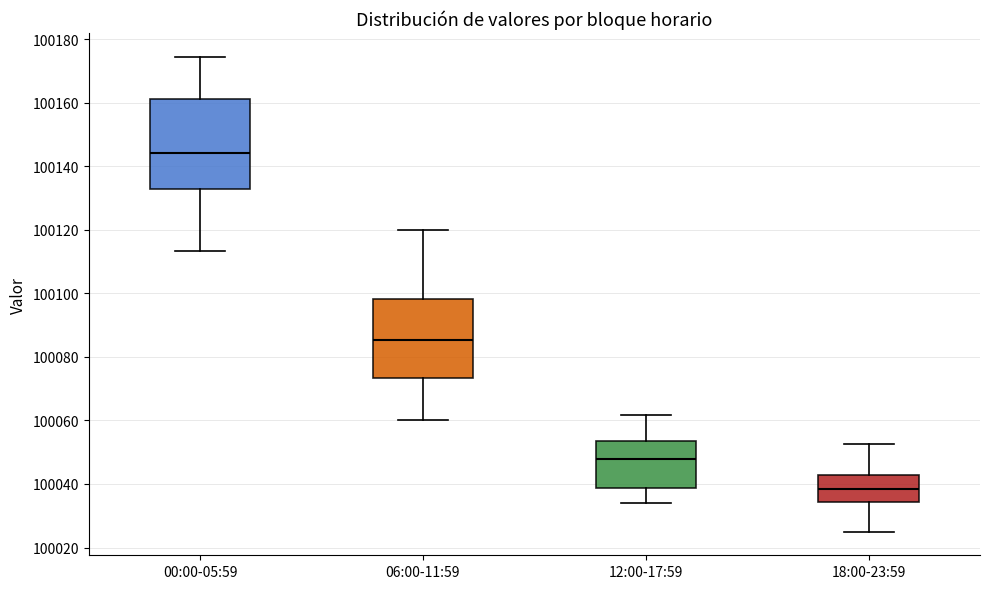

Which box is the tallest, from its lower edge to its upper edge?

00:00-05:59